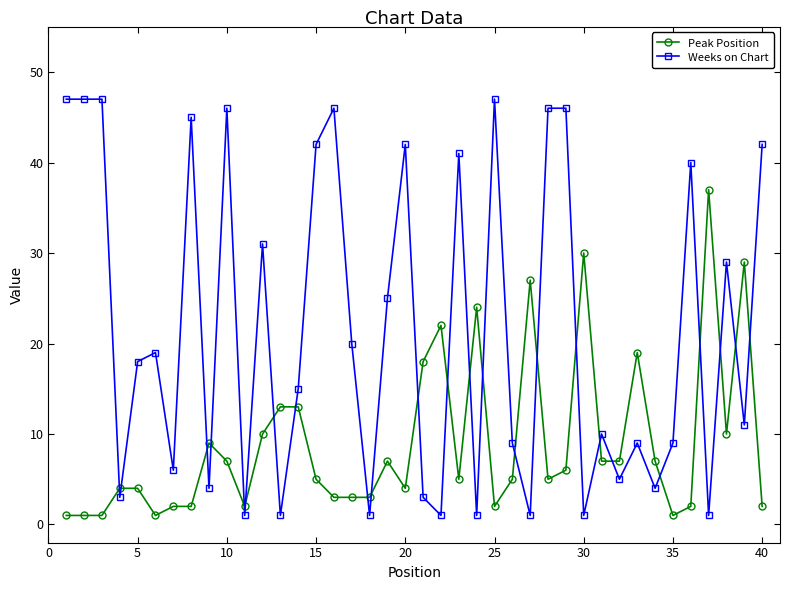

Which series has the widest spread of values?

Weeks on Chart